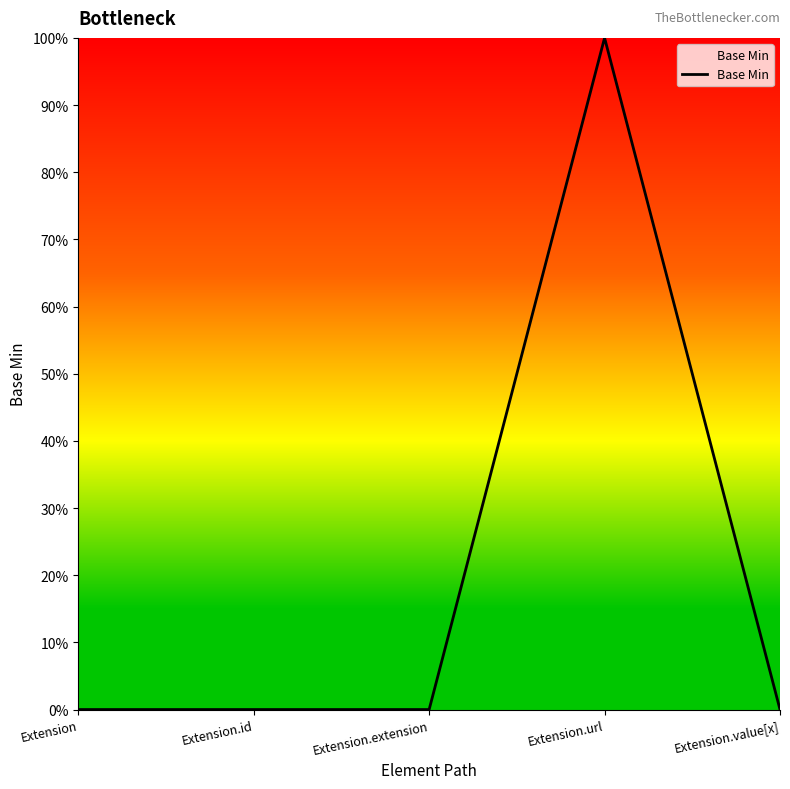

What is the label of the 5th point from the right?

Extension